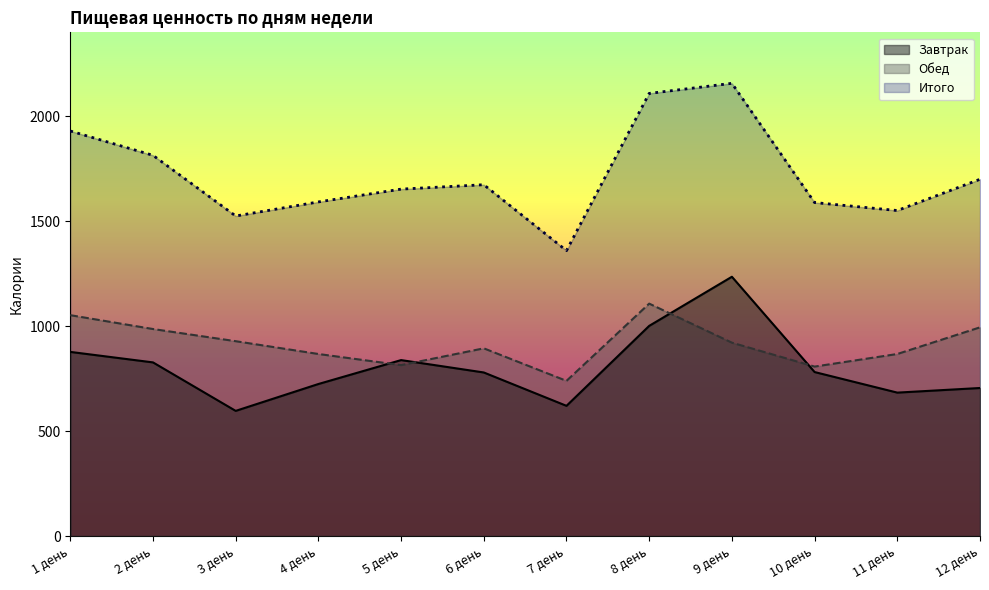

What is the sum of all Обед values?

10982.0